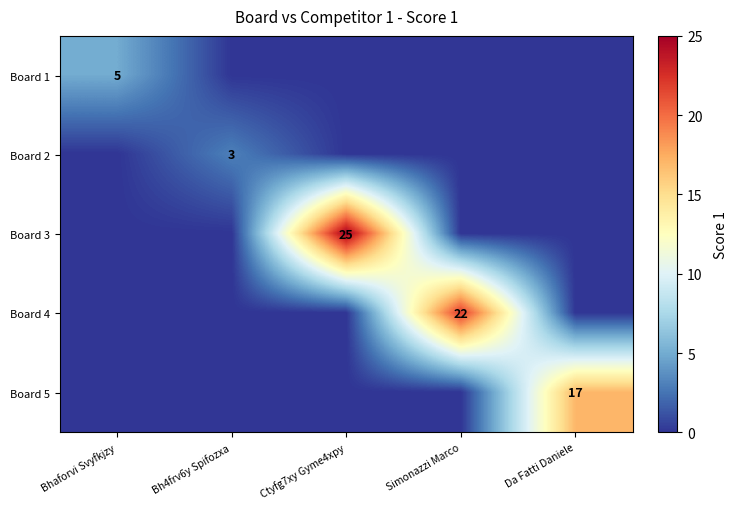

The Board 5 series shows 17 at Da Fatti Daniele. True or false?

True